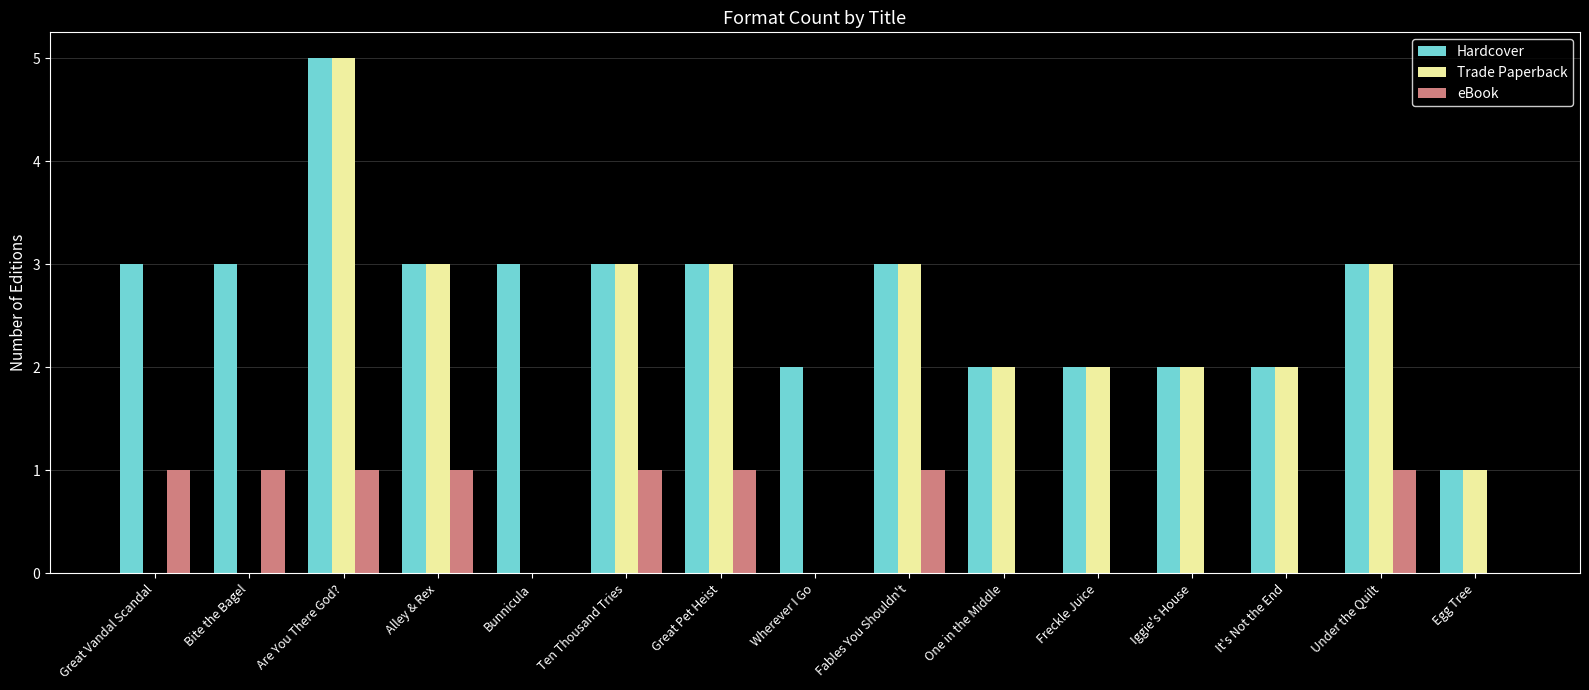

The eBook series shows 1 at Freckle Juice. True or false?

False